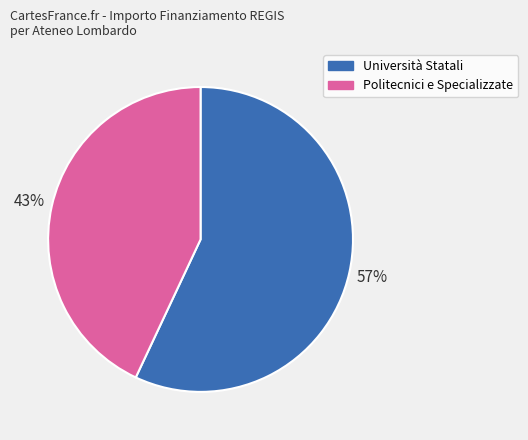

Does any single category account for the majority?

Yes